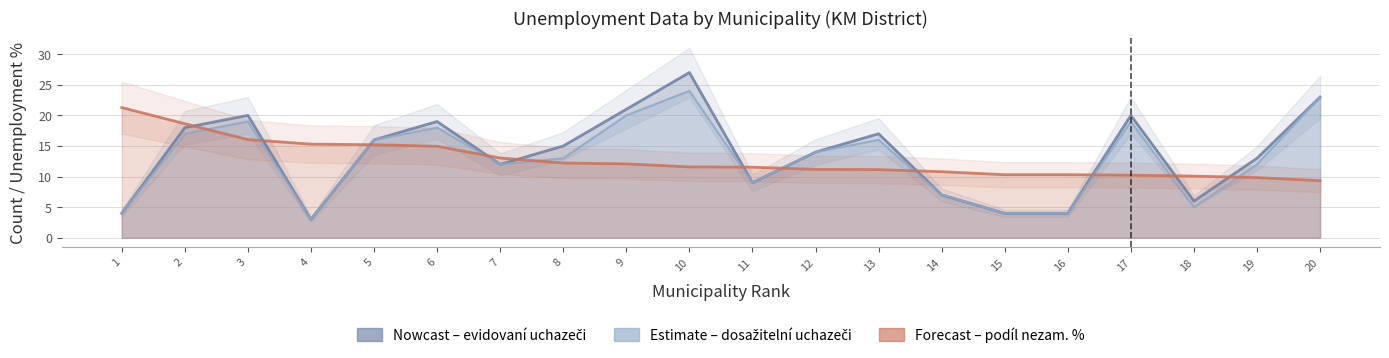

Which series ends up on top after the final intersection of z toho dosažitelní uchazeči and podíl nezam. v %?

z toho dosažitelní uchazeči